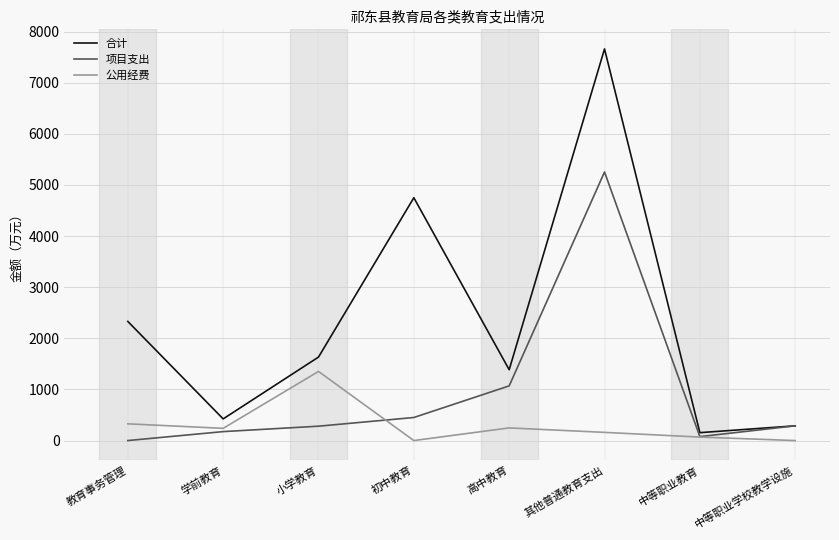

What is the average value of the 合计 series?

2328.3